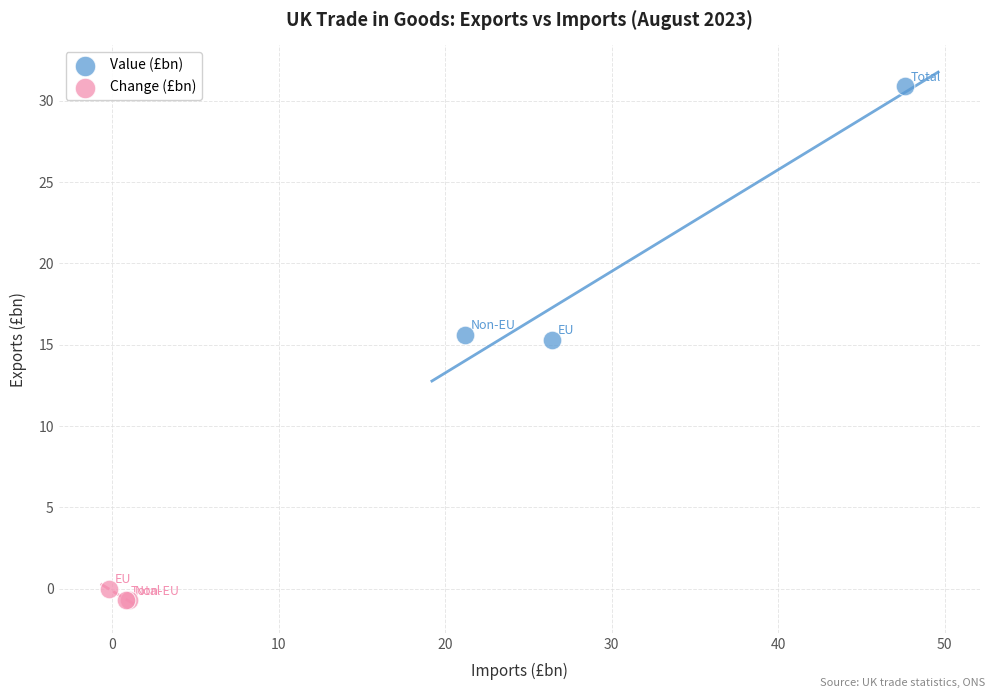

Which series has the largest Y range (max minus min)?

Value (£bn)